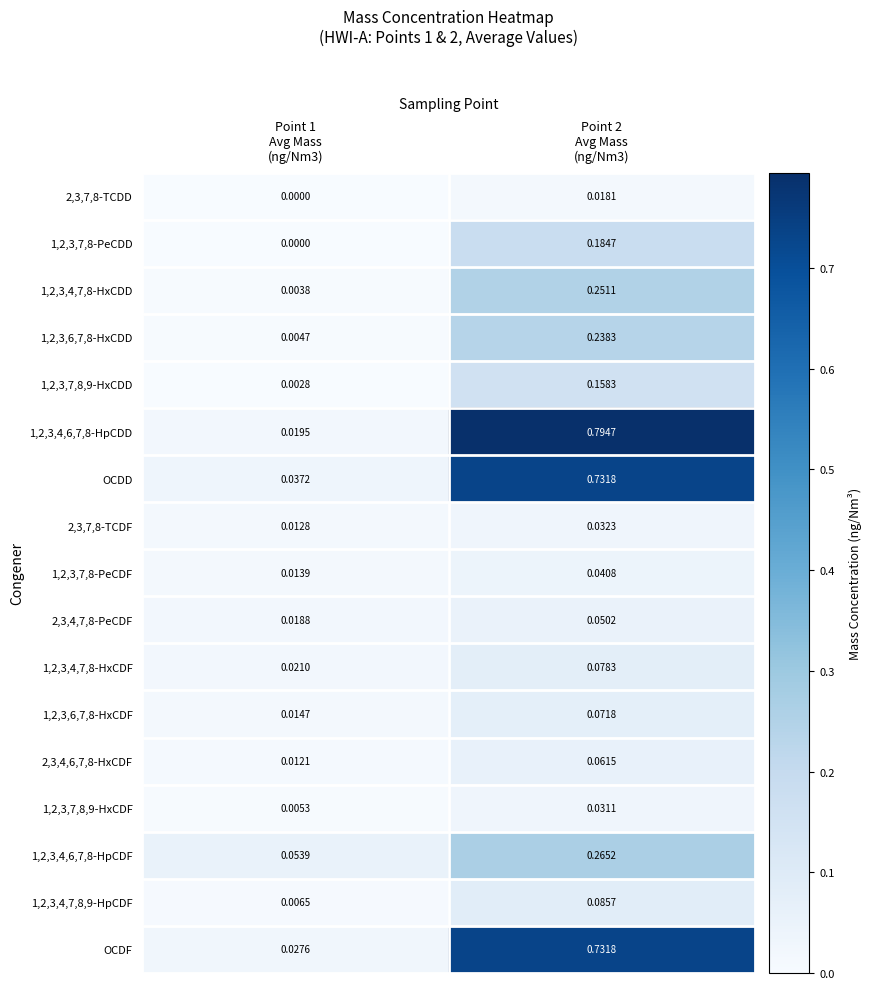

How many data points does each series have?

2